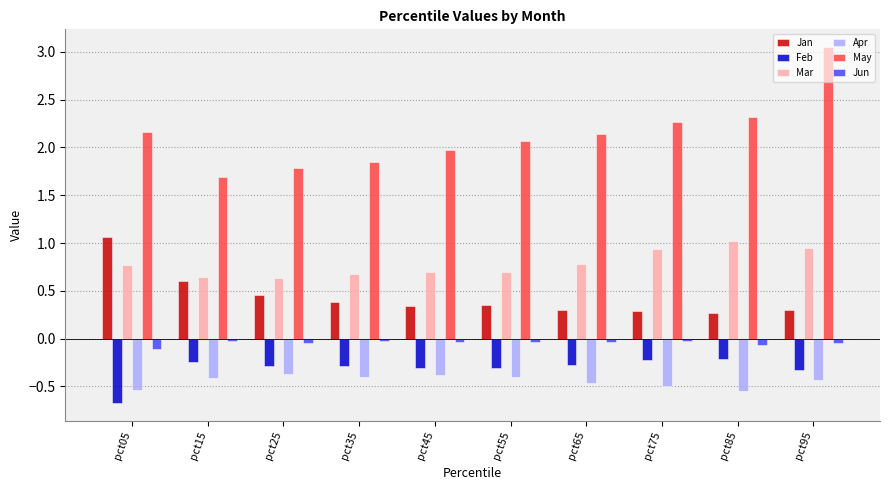

The Mar series shows 0.9 at pct95. True or false?

True